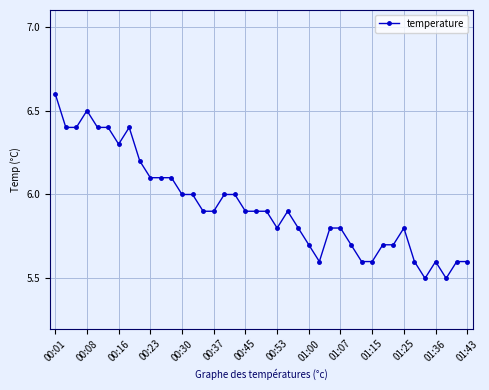

True or false: there are more than 2 points higher than both neighbors.

True